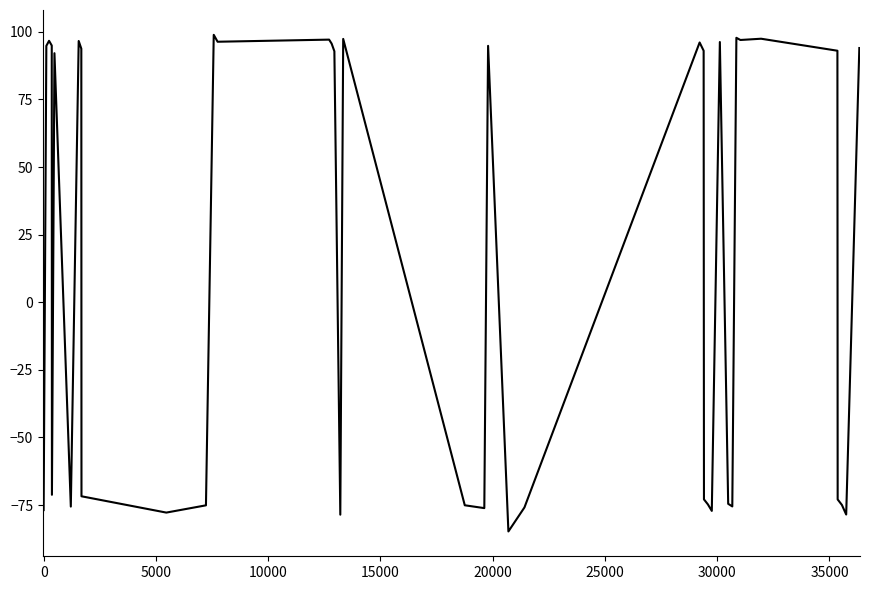

What is the difference between the maximum and minimum values?

183.6